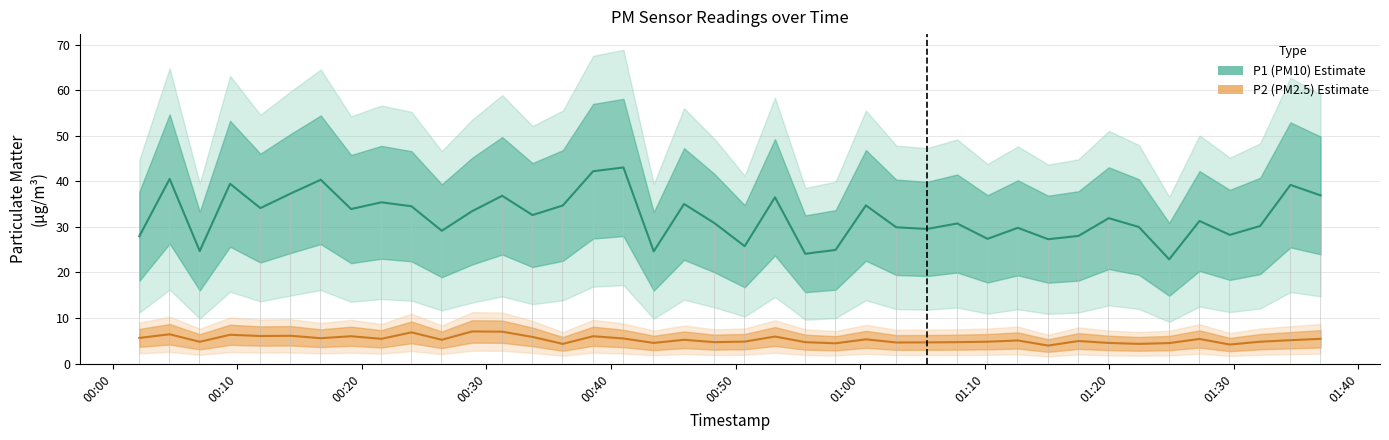

The P1 (PM10) series shows 51.4 at 37. True or false?

False